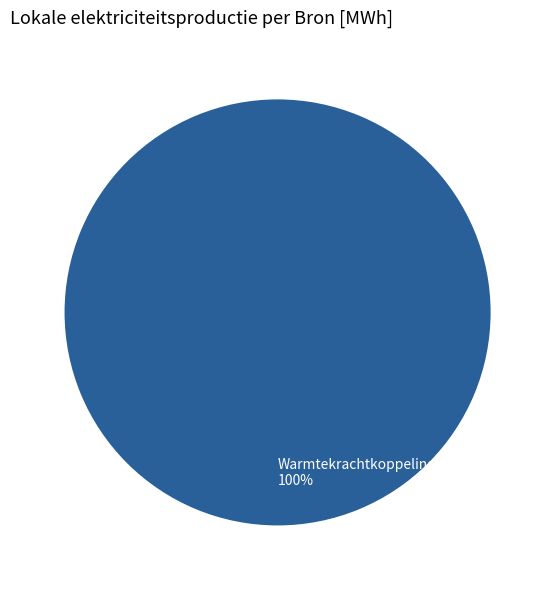

True or false: Warmtekrachtkoppeling 100% accounts for 100% of the total.

True